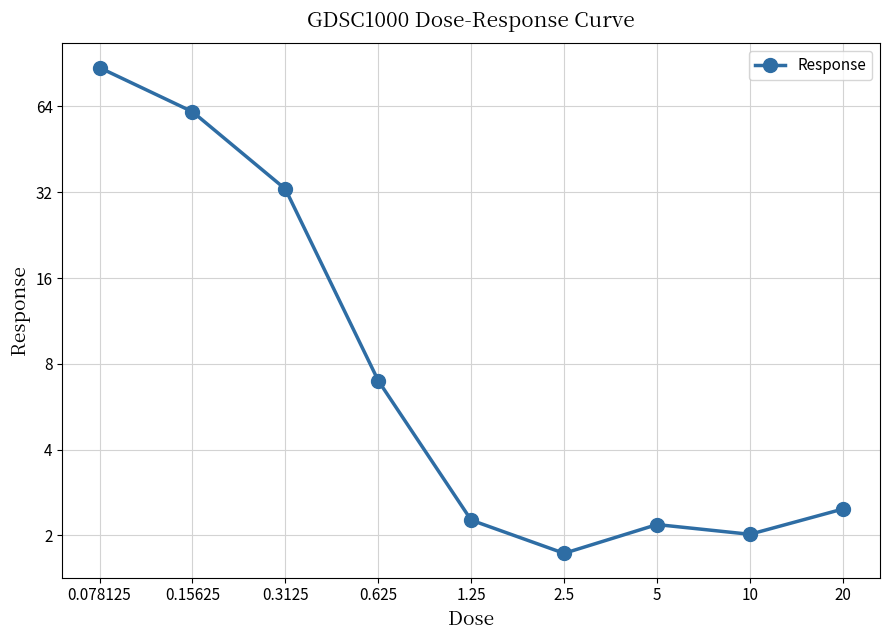

True or false: the data shows 143.0 at 0.078125.

False